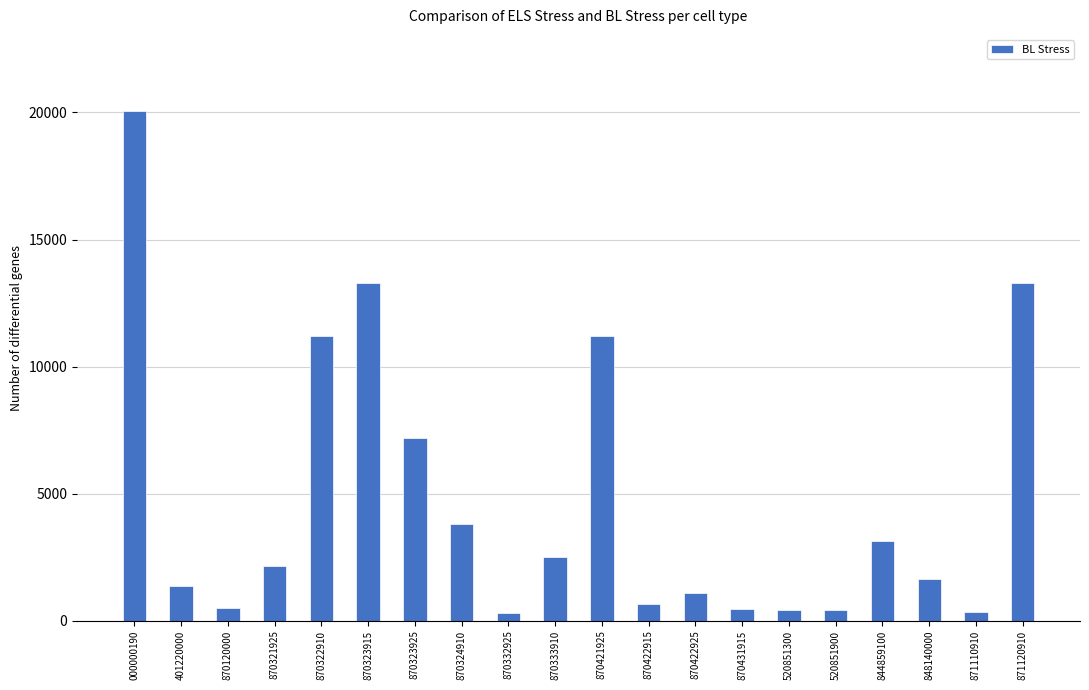

What position from the left is 844859100?

17